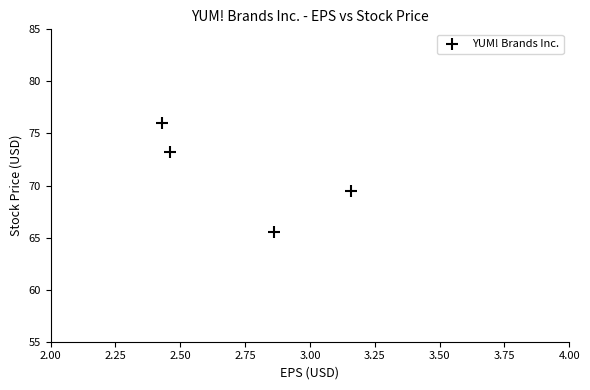

What Y value in the scatter plot is closest to 70?

69.5